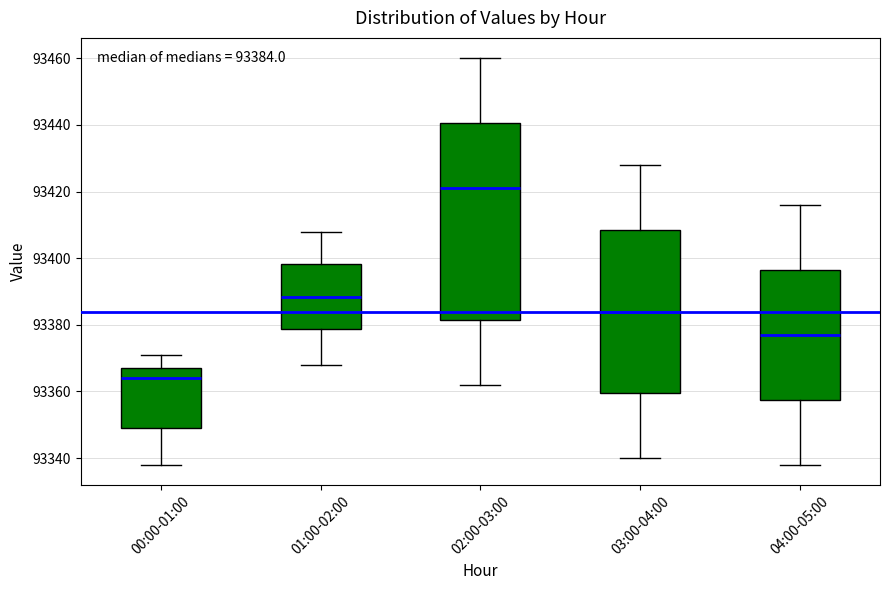

Comparing the boxes themselves (not the whiskers), which one is the tallest?

02:00-03:00